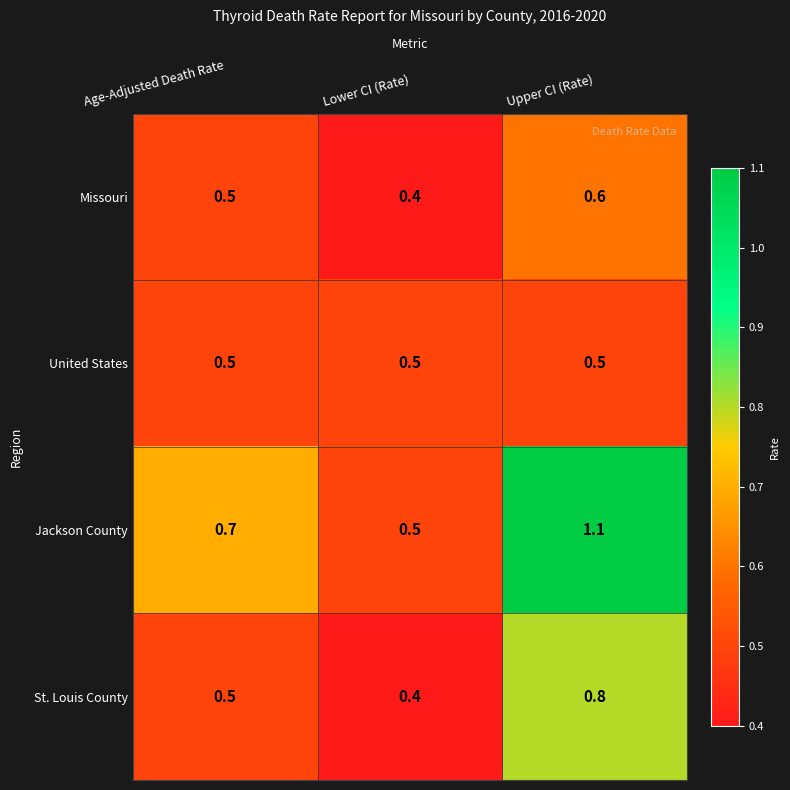

At Upper CI (Rate), list the series in order from largest to smallest.

Jackson County, St. Louis County, Missouri, United States